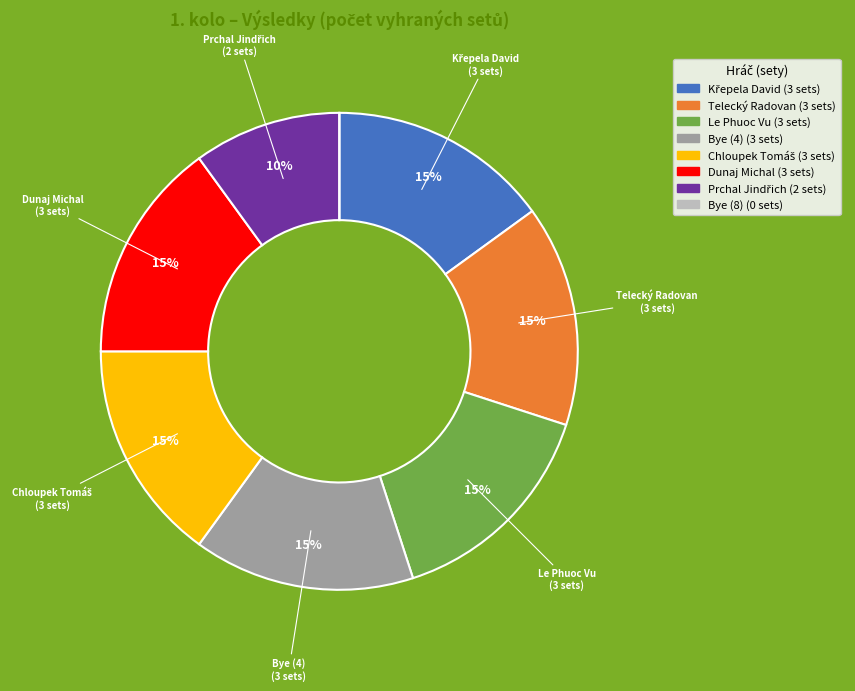

To the nearest percent, what is the average slice percentage?

12%